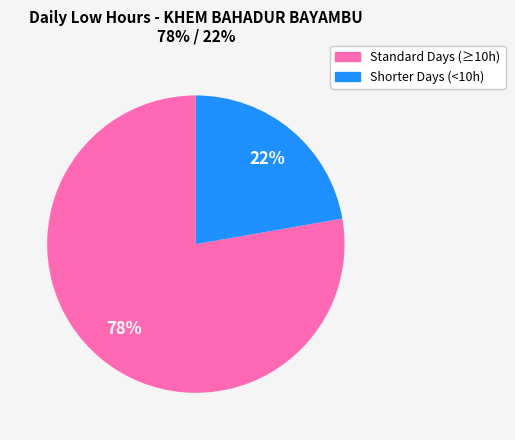

Does any single category account for the majority?

Yes